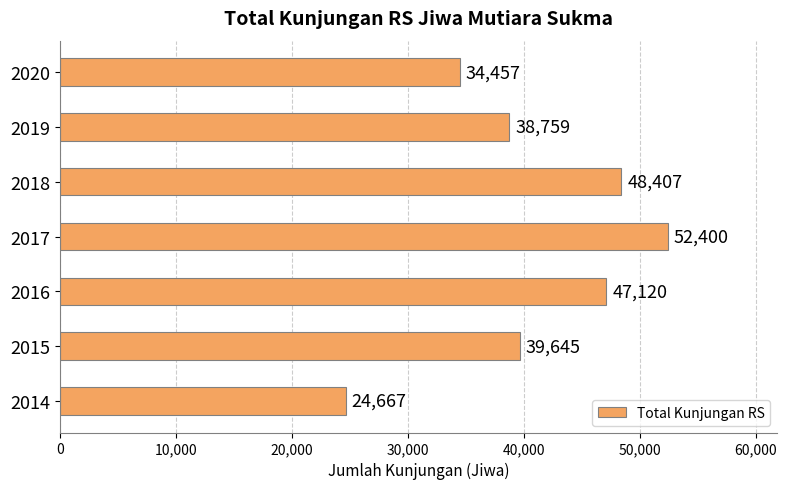

Rank the categories by value from lowest to highest.

2014, 2020, 2019, 2015, 2016, 2018, 2017